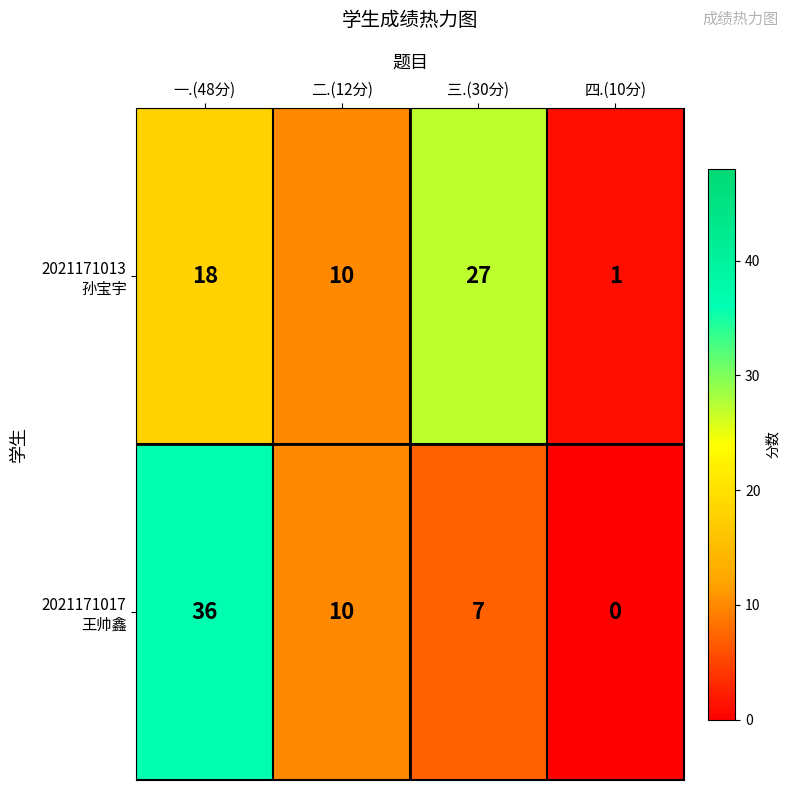

At which category is the sum across all series the highest?

一.(48分)